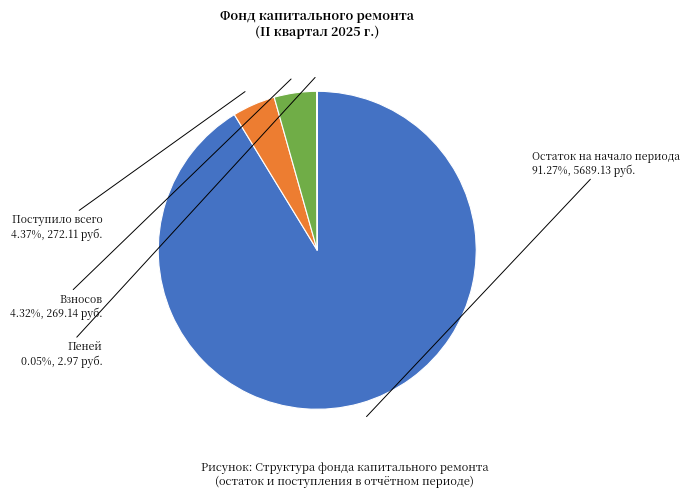

What portion of the pie excludes Поступило всего?

95.6%